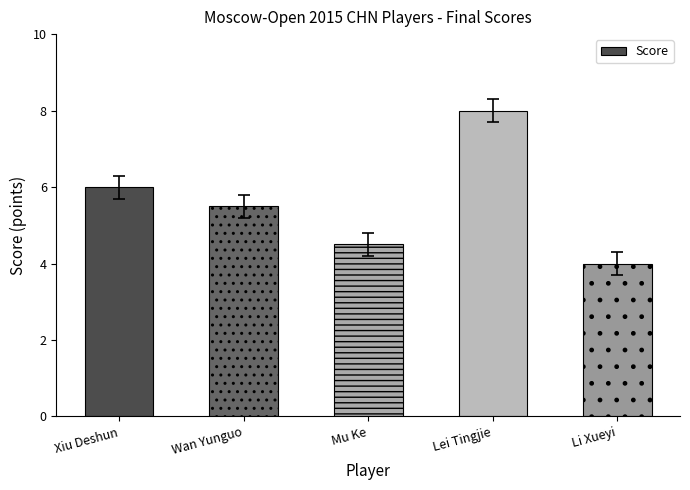

Reading right to left, list all the values displayed in this chart.

Li Xueyi=4.0	Lei Tingjie=8.0	Mu Ke=4.5	Wan Yunguo=5.5	Xiu Deshun=6.0